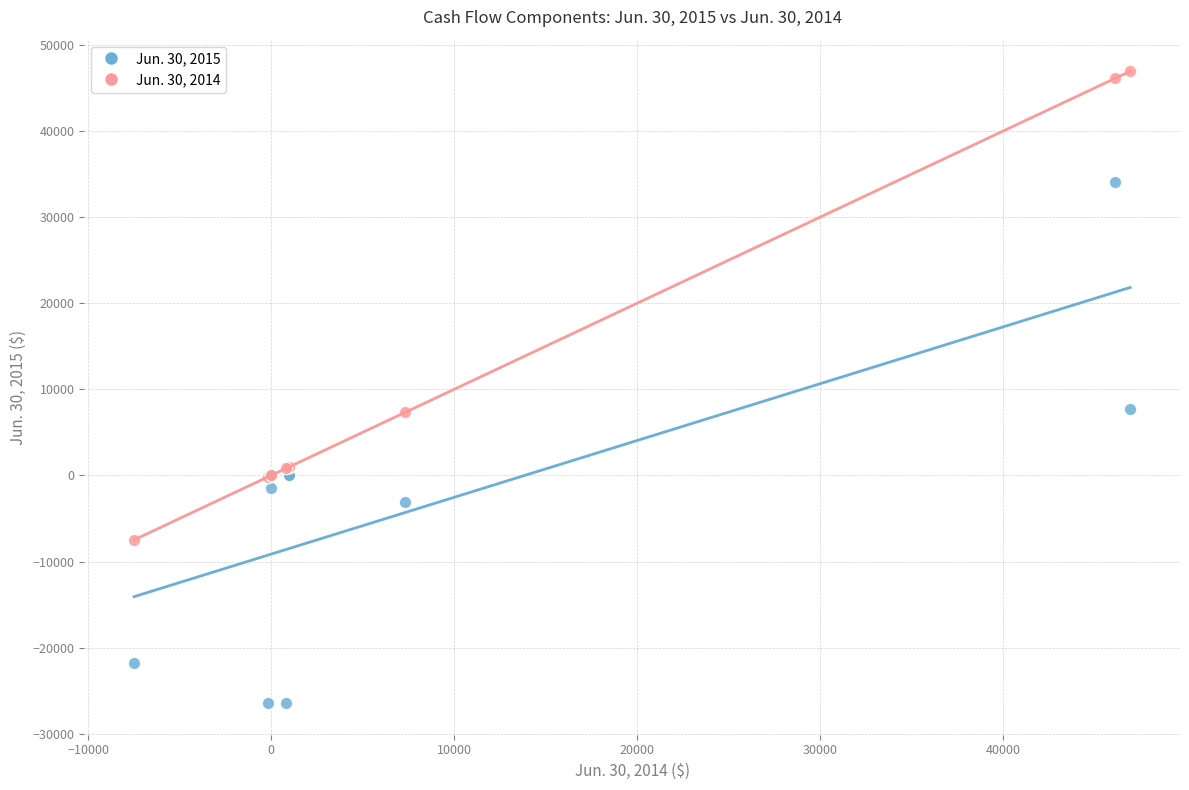

Which series has the widest spread of Y values?

Jun. 30, 2015